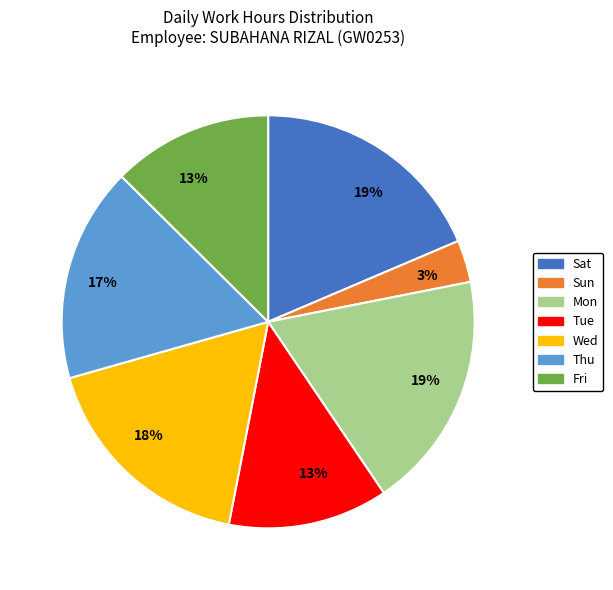

To the nearest percent, what is the average slice percentage?

14%